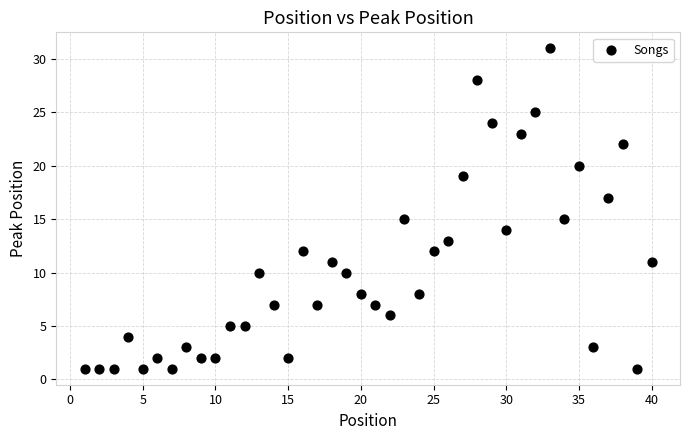

What is the range of Y values (max minus min)?

30